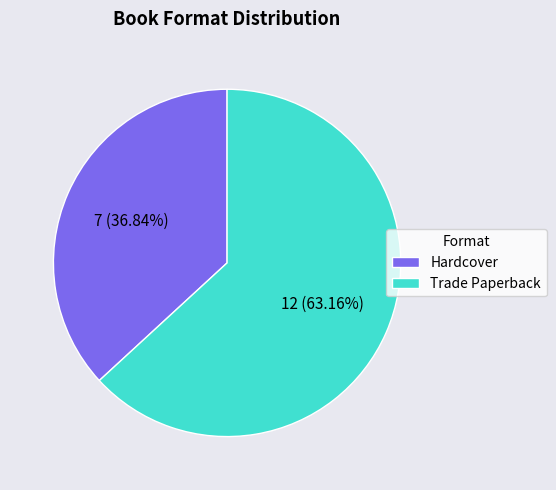

Which category has the biggest portion of the pie?

Trade Paperback